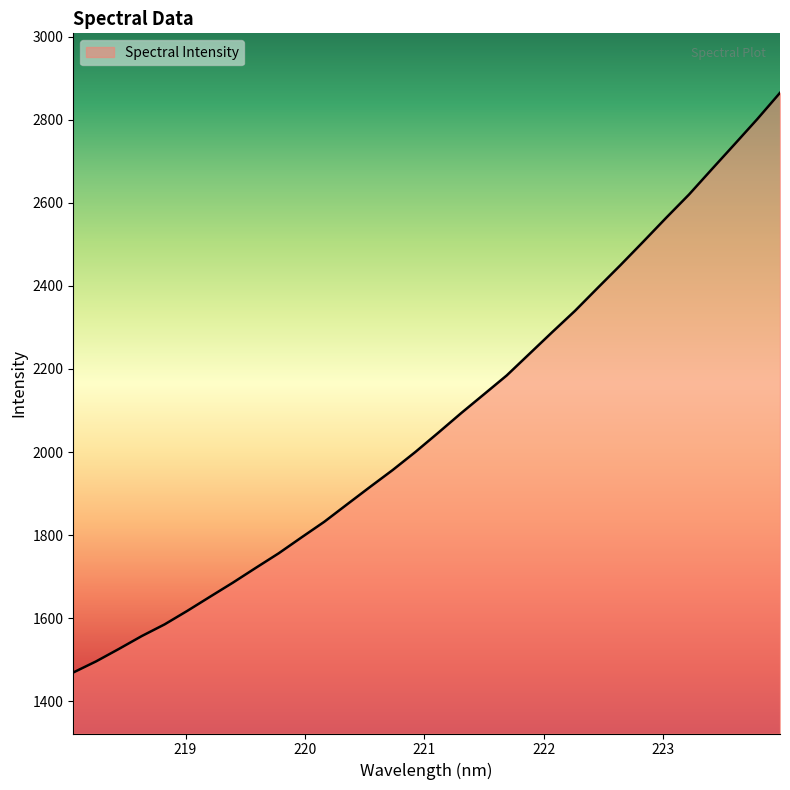

What is the maximum value shown in the chart?

2864.9